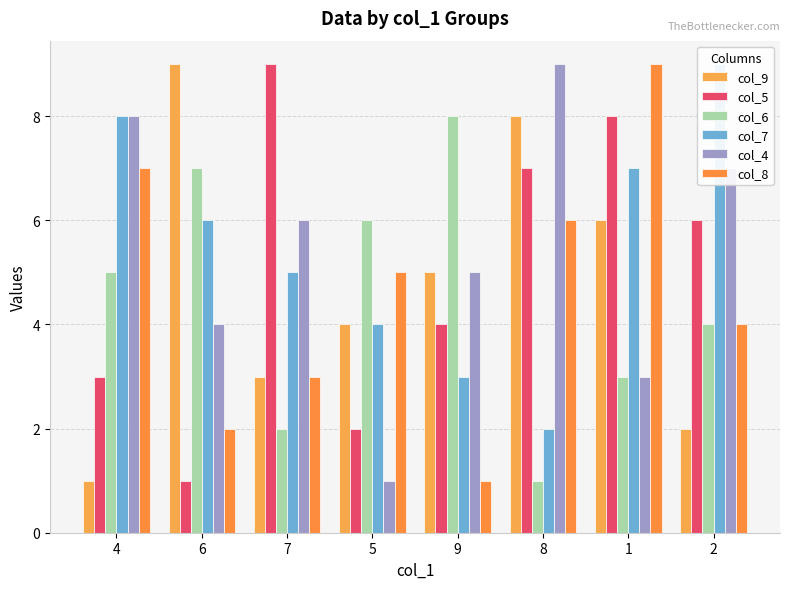

What are all the series names shown in the legend?

col_9, col_5, col_6, col_7, col_4, col_8